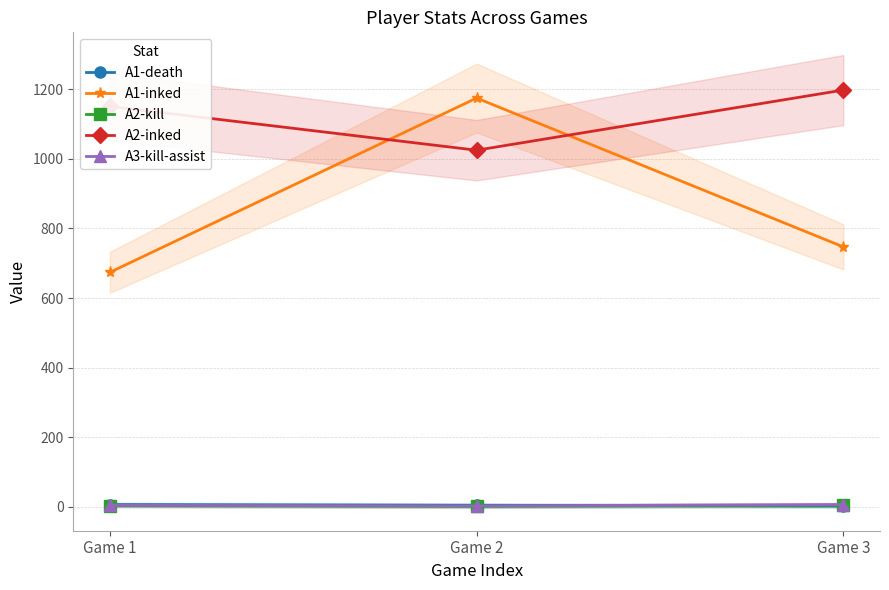

What is the smallest value displayed?

1